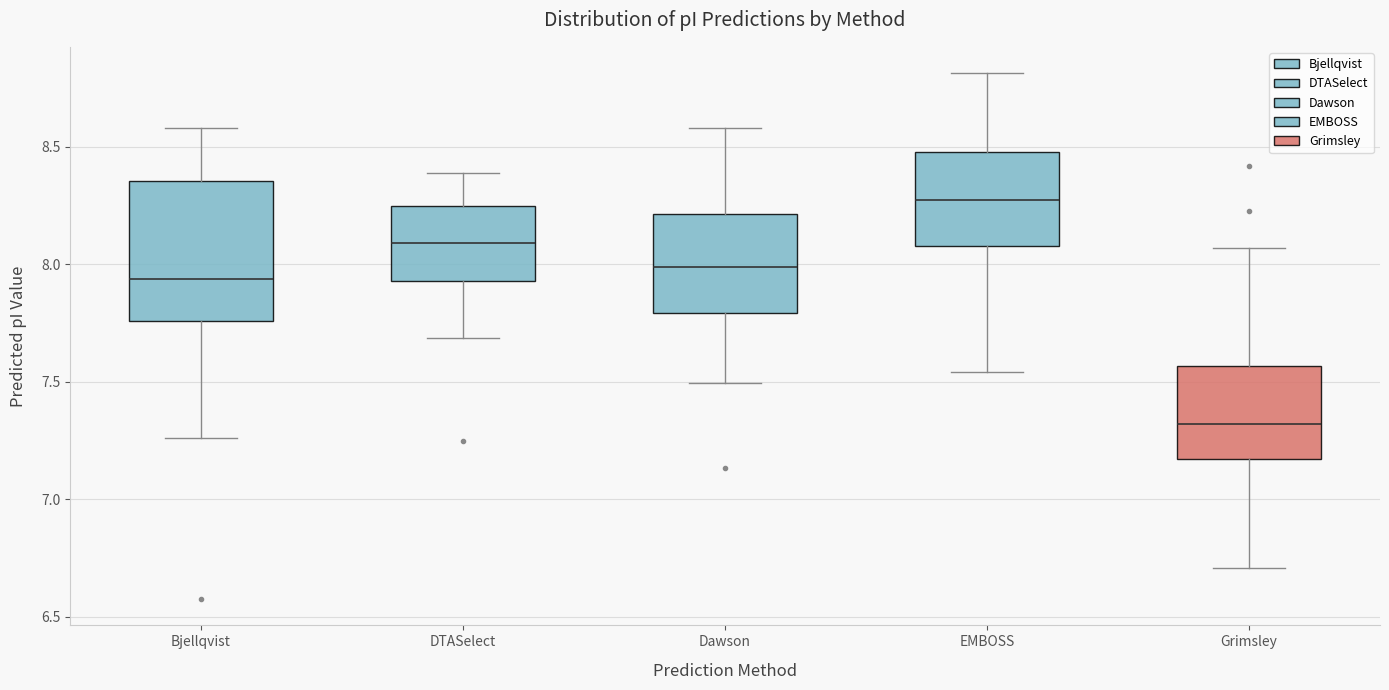

Comparing the boxes themselves (not the whiskers), which one is the tallest?

Bjellqvist